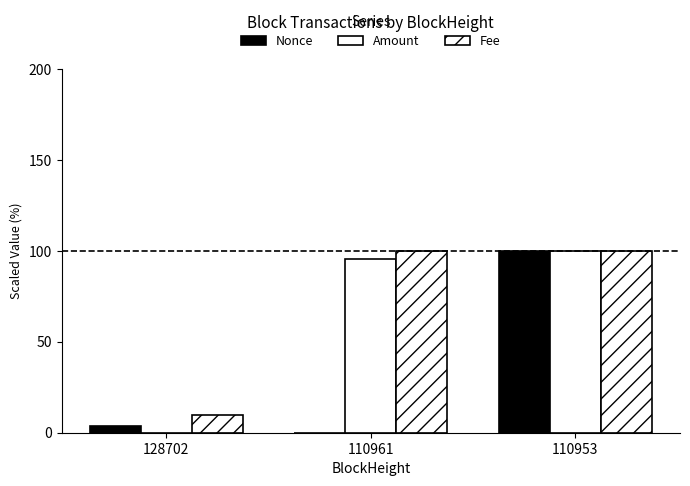

What is the value of the Fee bar at the 3rd from the left?

100.0